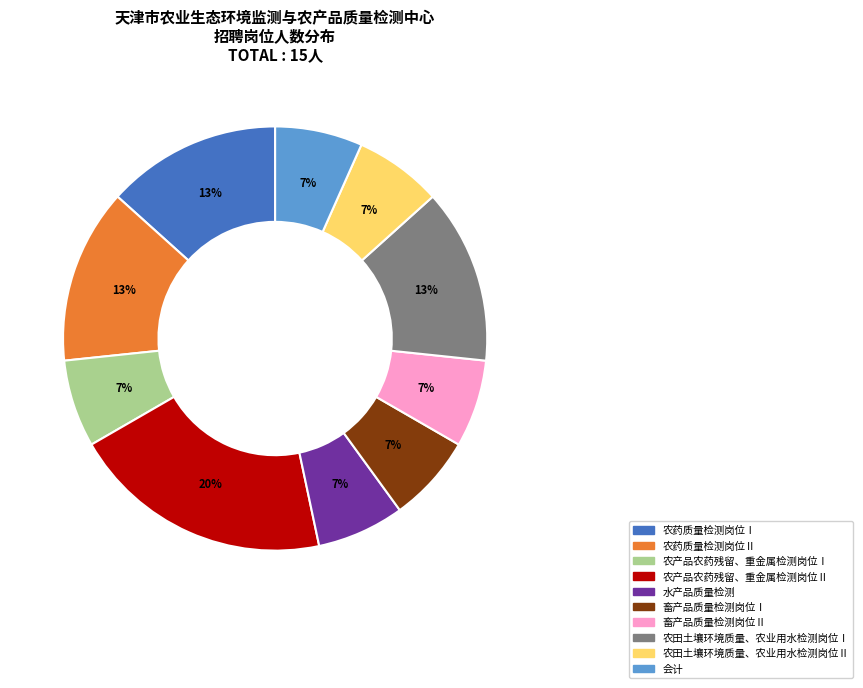

Count the number of slices in the pie.

10